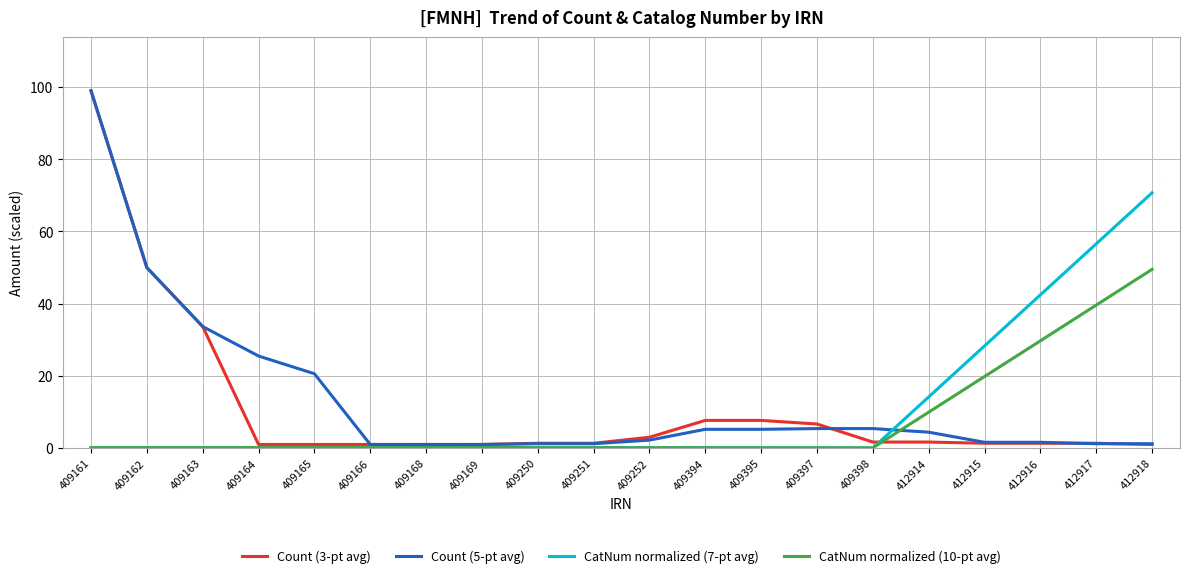

What is the greatest value displayed?

99.0